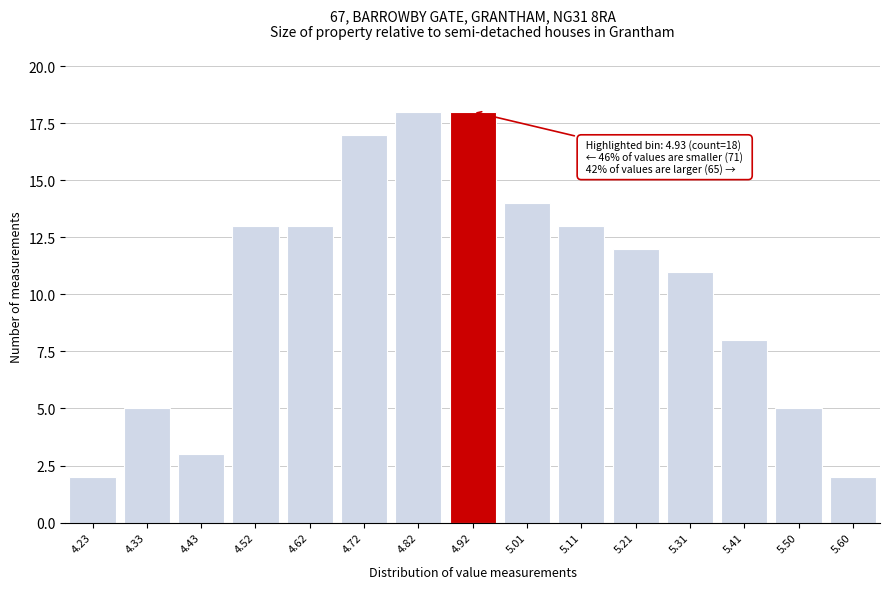

Reading left to right, what are all the values shown in this chart?

4.23=2	4.33=5	4.43=3	4.52=13	4.62=13	4.72=17	4.82=18	4.92=18	5.01=14	5.11=13	5.21=12	5.31=11	5.41=8	5.50=5	5.60=2